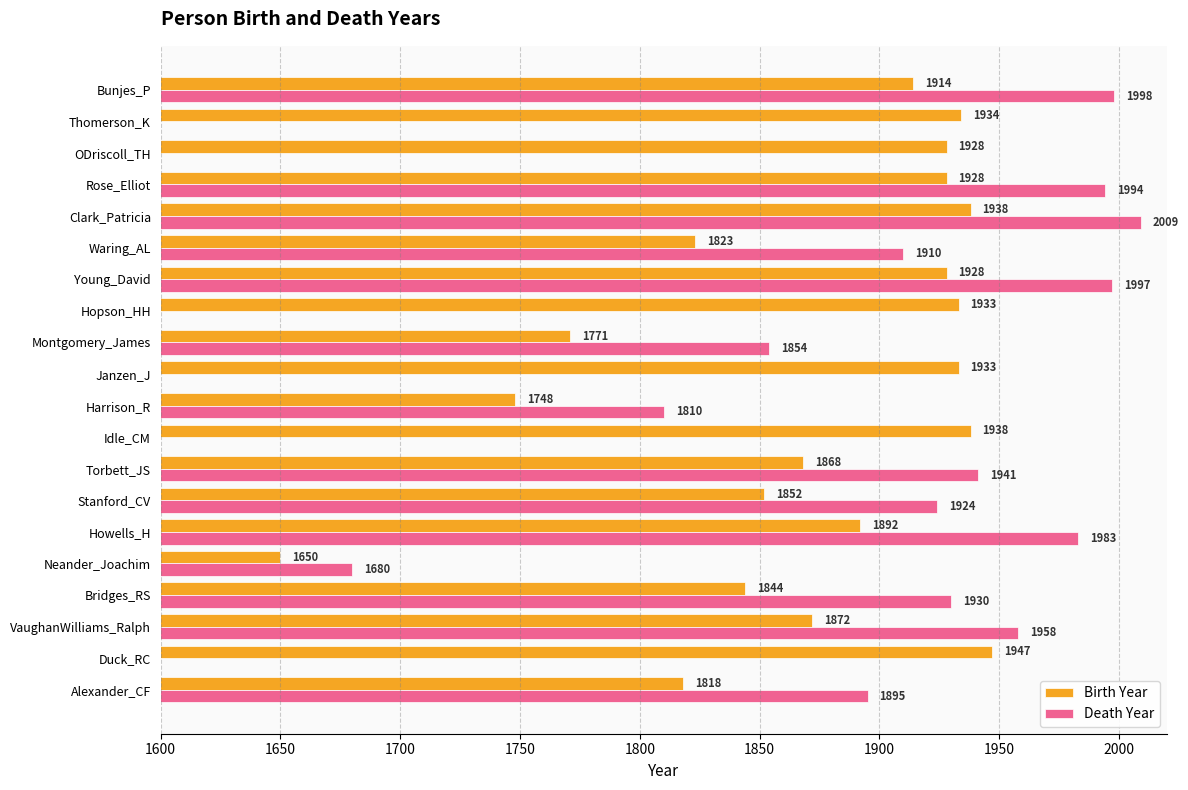

Is it true that Death Year equals 1998 at Bunjes_P?

True